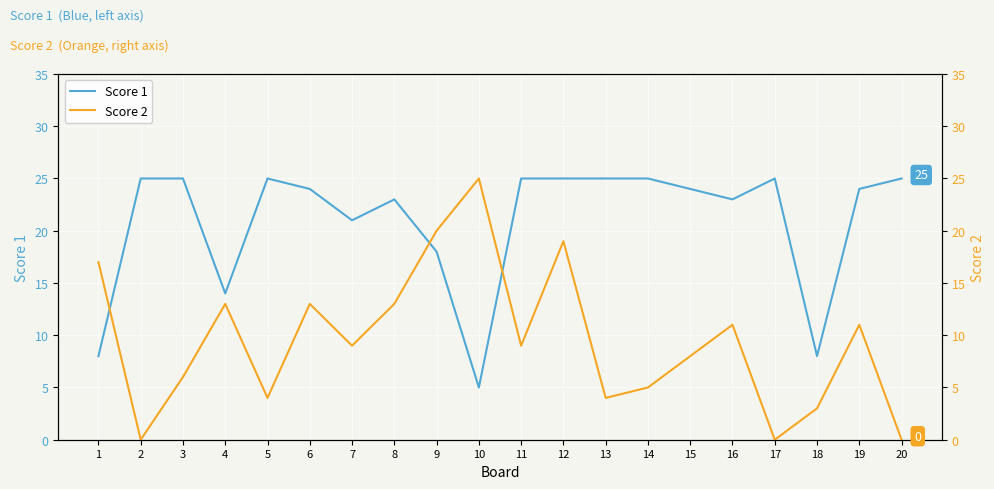

Reading right to left, extract all data points from this chart.

Score 1: 20=25	19=24	18=8	17=25	16=23	15=24	14=25	13=25	12=25	11=25	10=5	9=18	8=23	7=21	6=24	5=25	4=14	3=25	2=25	1=8
Score 2: 20=0	19=11	18=3	17=0	16=11	15=8	14=5	13=4	12=19	11=9	10=25	9=20	8=13	7=9	6=13	5=4	4=13	3=6	2=0	1=17